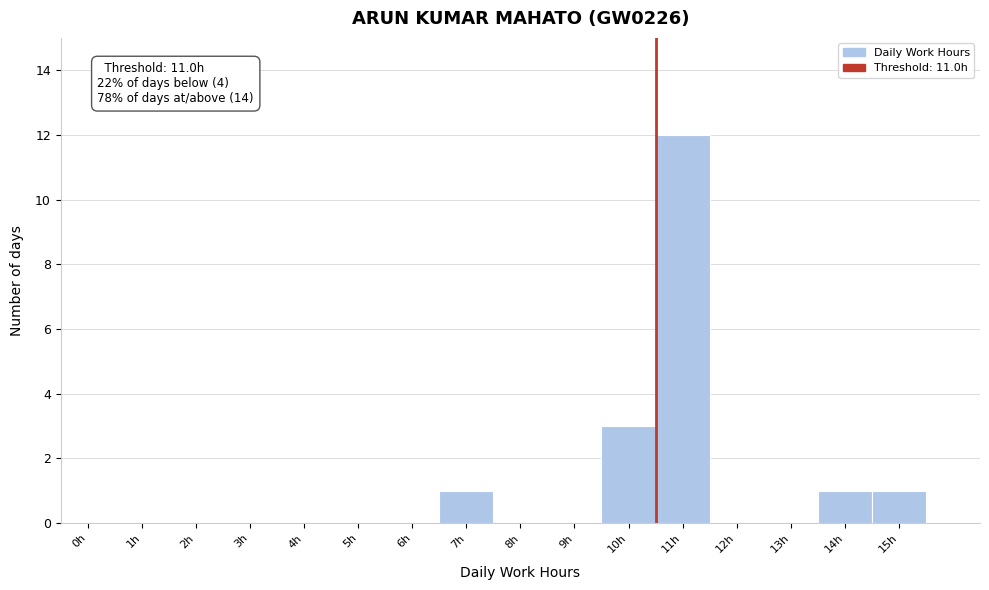

Reading right to left, what are all the values shown in this chart?

15h=1	14h=1	13h=0	12h=0	11h=12	10h=3	9h=0	8h=0	7h=1	6h=0	5h=0	4h=0	3h=0	2h=0	1h=0	0h=0